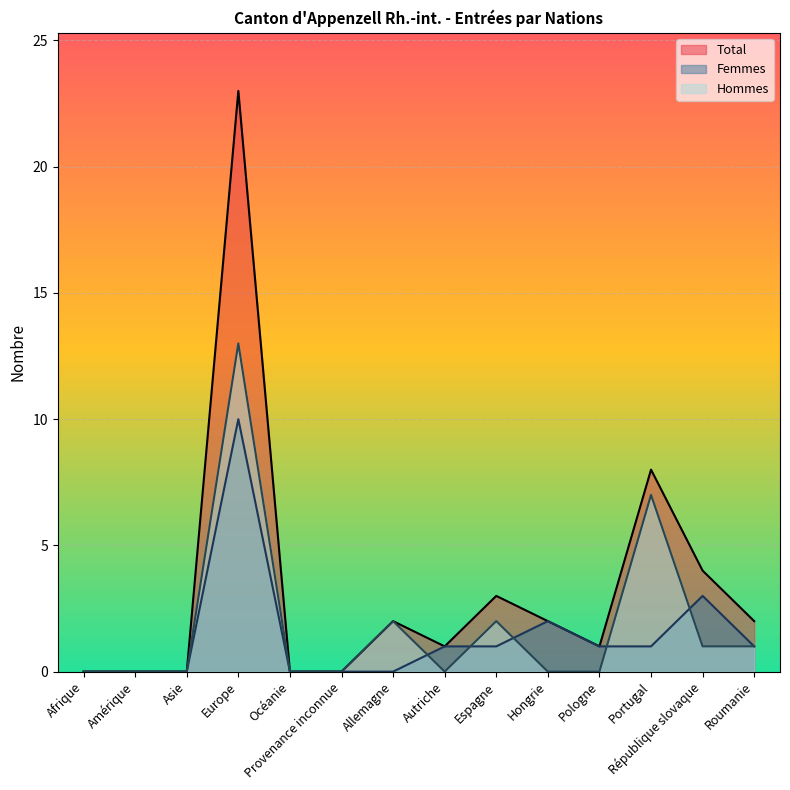

Rank the series by their average value, from lowest to highest.

Femmes, Hommes, Total